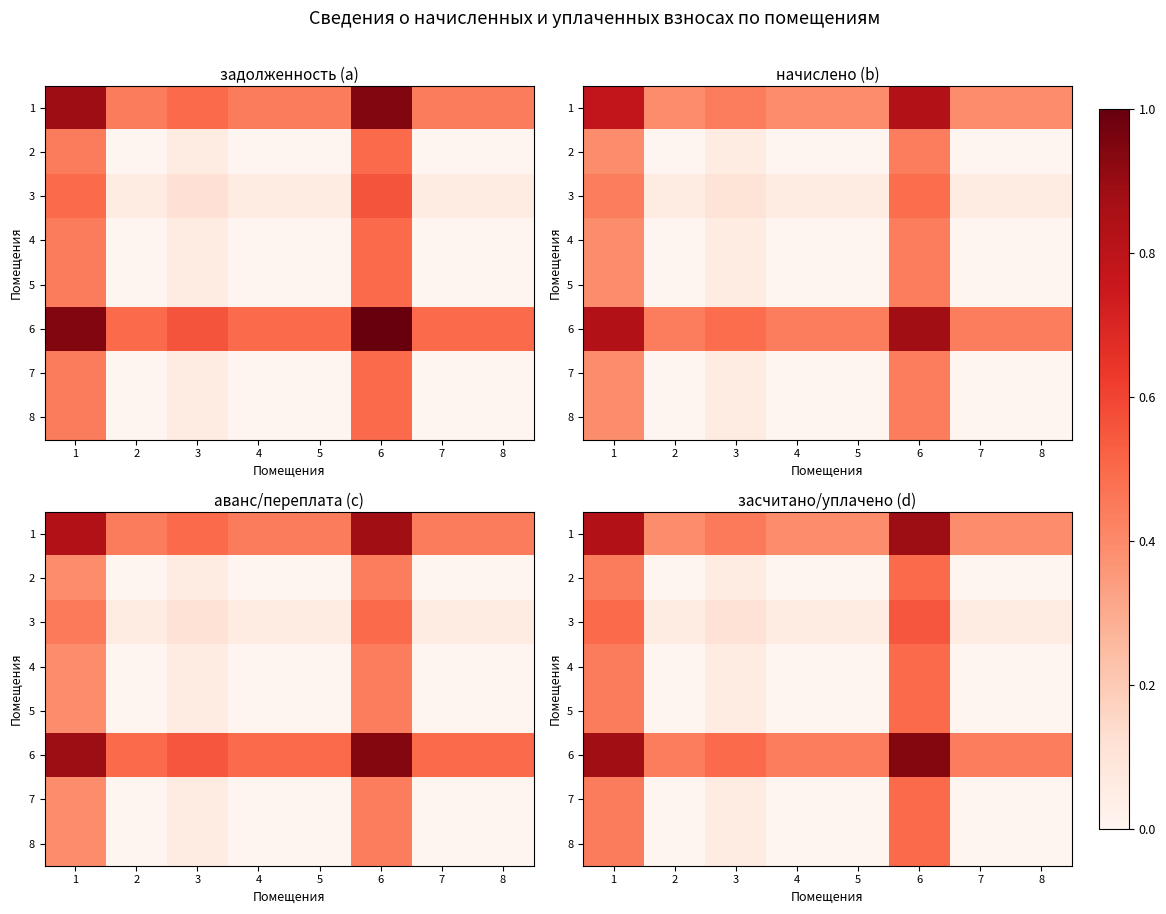

Where is 4 nearest to the value 0?

2